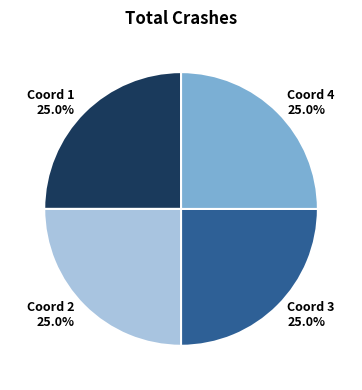

Does any single category account for the majority?

No